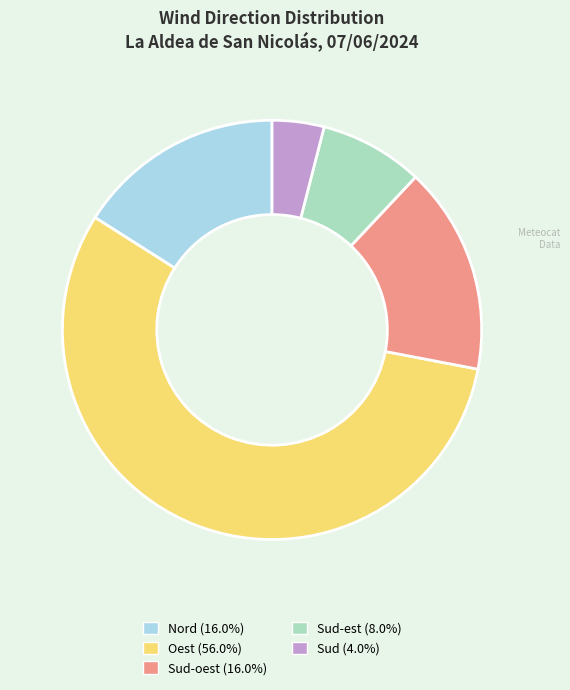

Is there a majority slice in this chart?

Yes